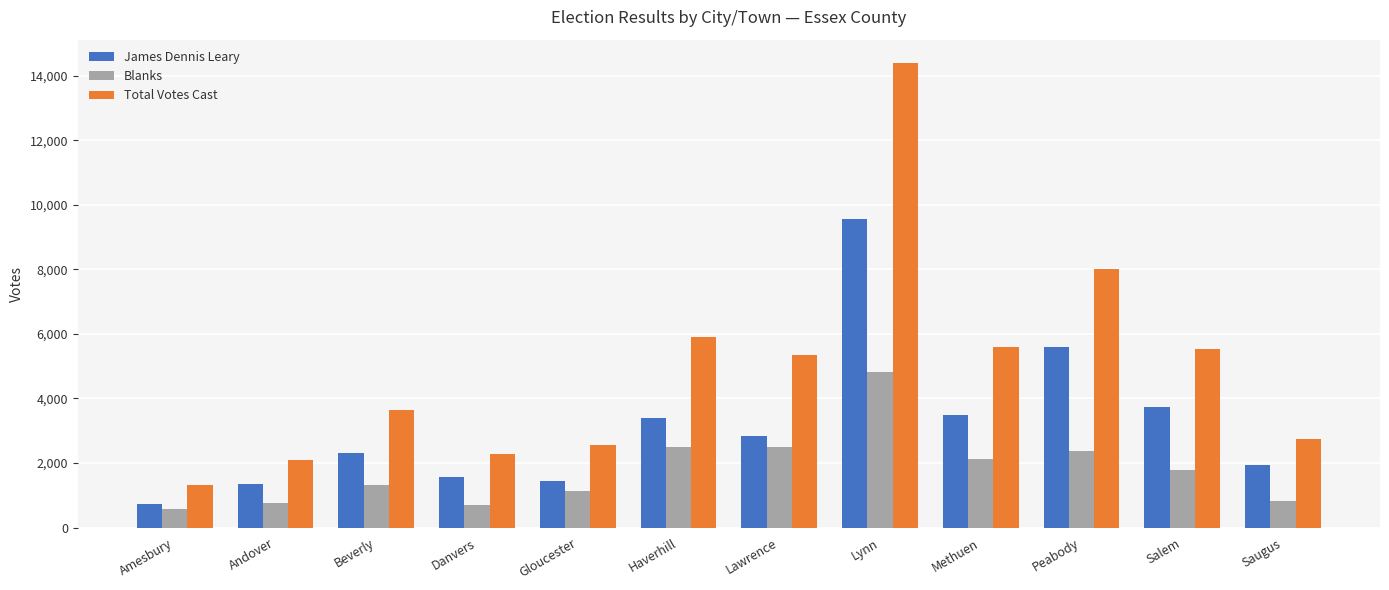

What is the minimum value shown in the chart?

585